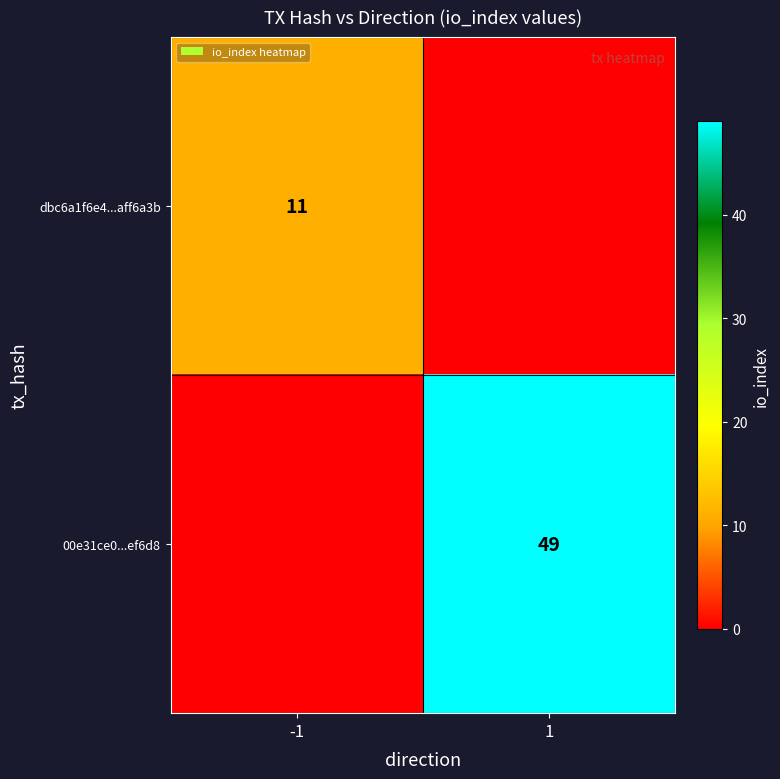

Is the value of 00e31ce0...ef6d8 at 1 greater than the value of dbc6a1f6e4...aff6a3b at -1?

Yes